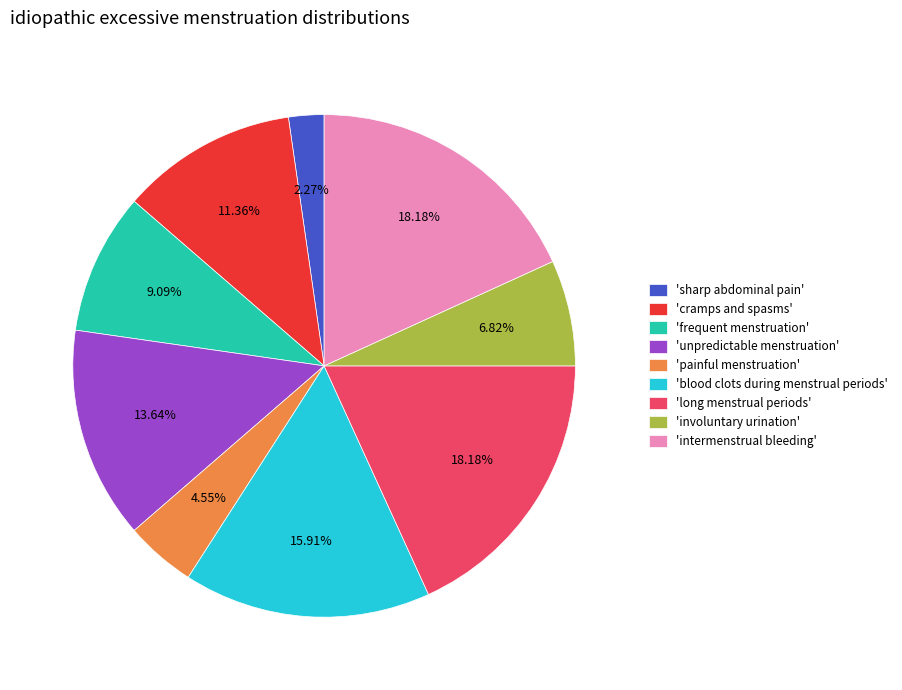

Which category has the smallest portion of the pie?

'sharp abdominal pain'